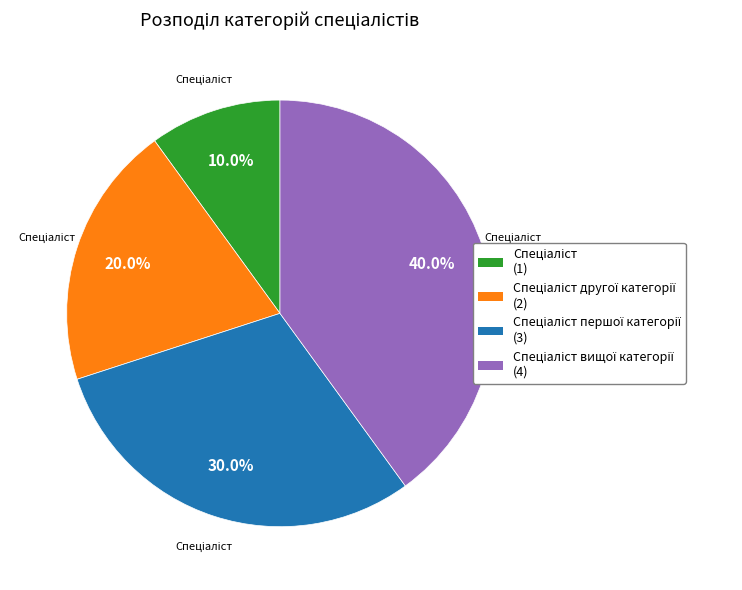

Is there a majority slice in this chart?

No